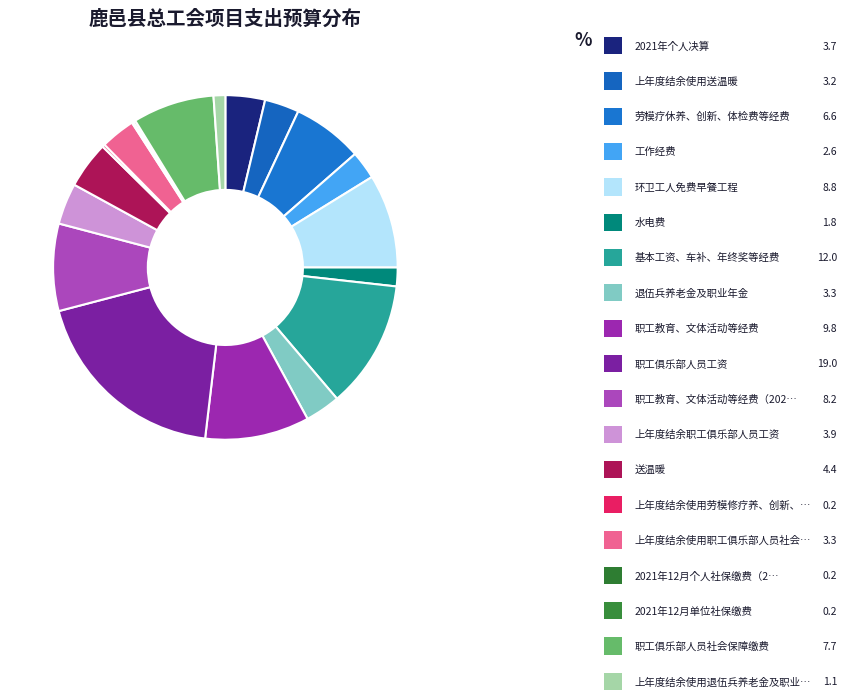

To the nearest percent, what is the difference between the largest and smallest slice percentages?

19%